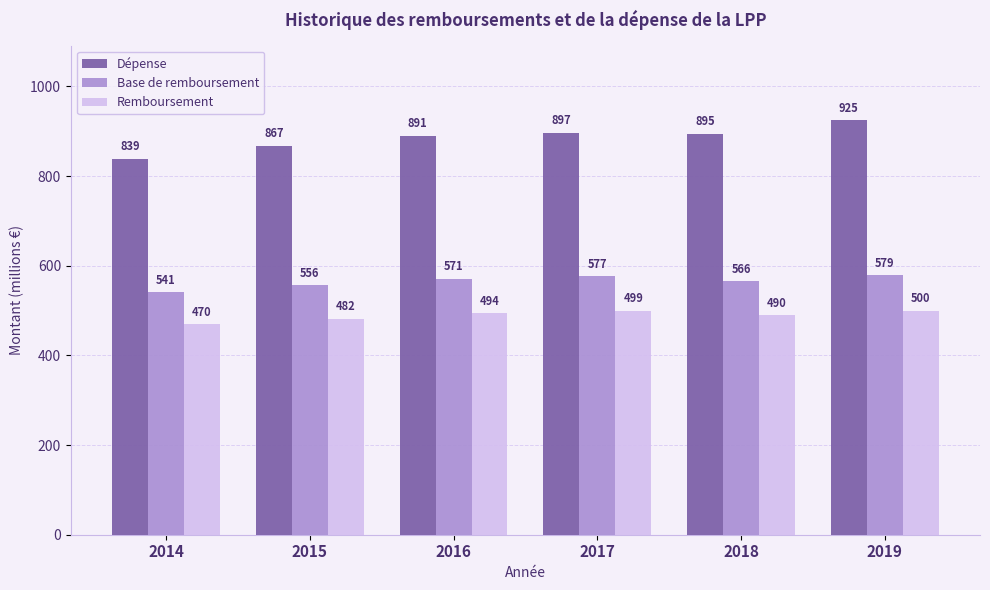

What is the spread (max minus min) of values at 2015?

384.9